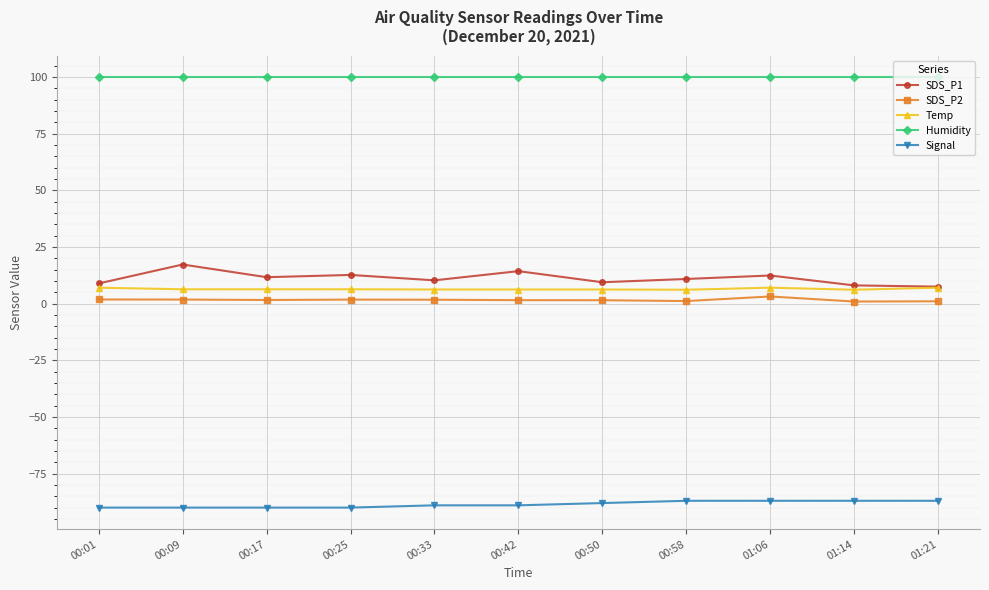

True or false: Temp and Humidity intersect in this chart.

False